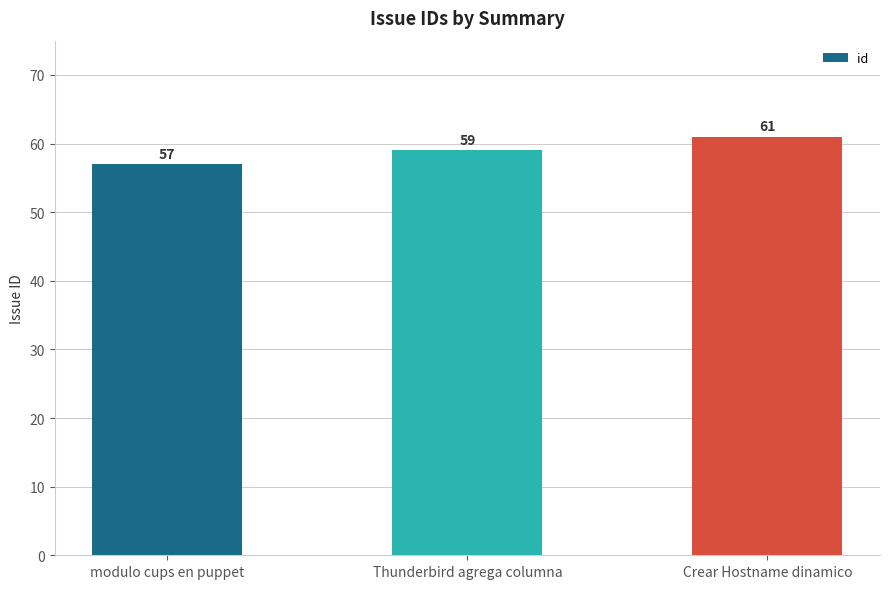

Reading right to left, list all the values displayed in this chart.

Crear Hostname dinamico=61	Thunderbird agrega columna=59	modulo cups en puppet=57